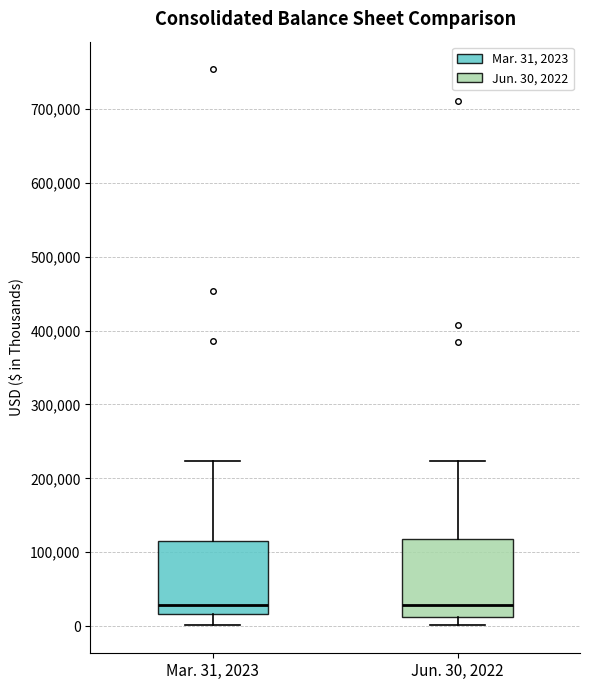

Where is the lower edge of the box for Mar. 31, 2023 on the y-axis? The values are not printed on the chart, so give them approximately, as read against the axis.

20000